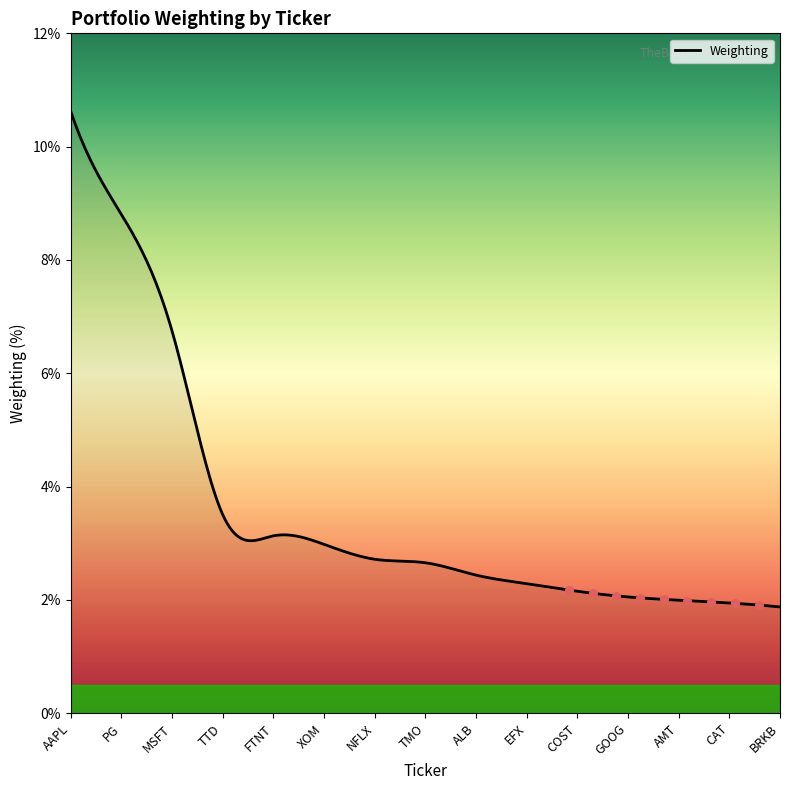

What is the difference between the maximum and minimum values?

8.7